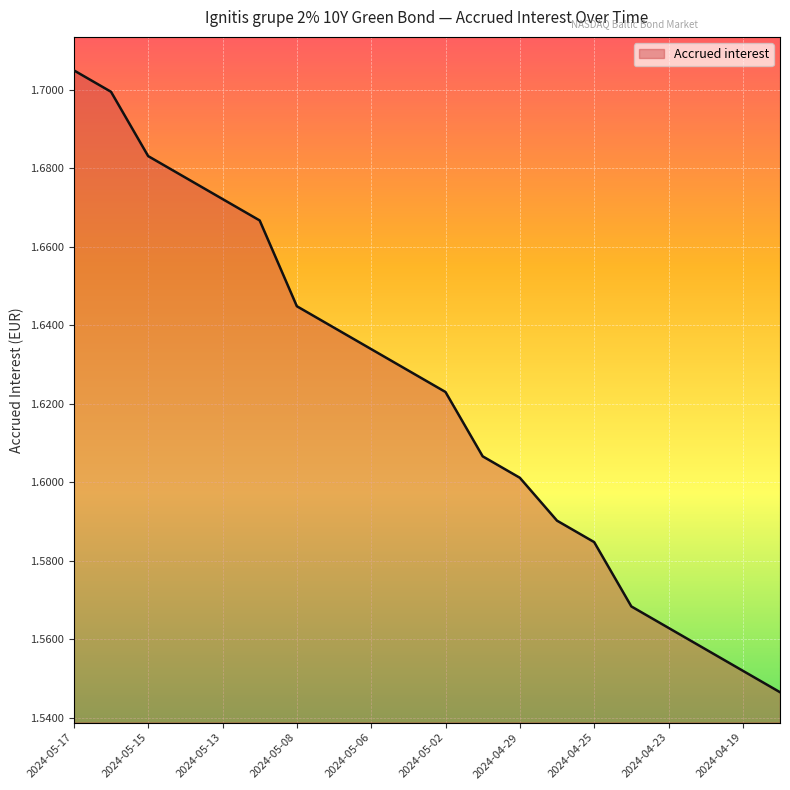

Does the chart have visible grid lines?

Yes